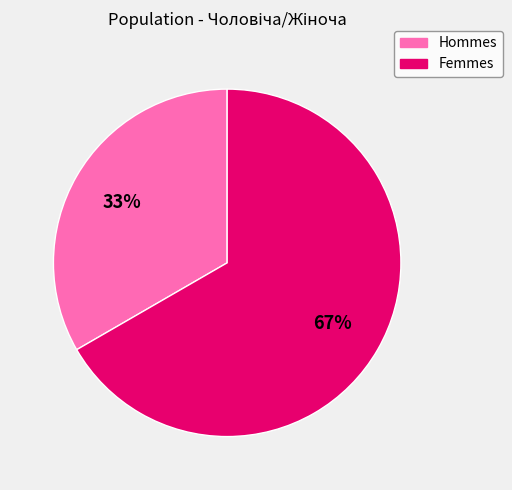

Is there any slice that represents more than half of the pie?

Yes